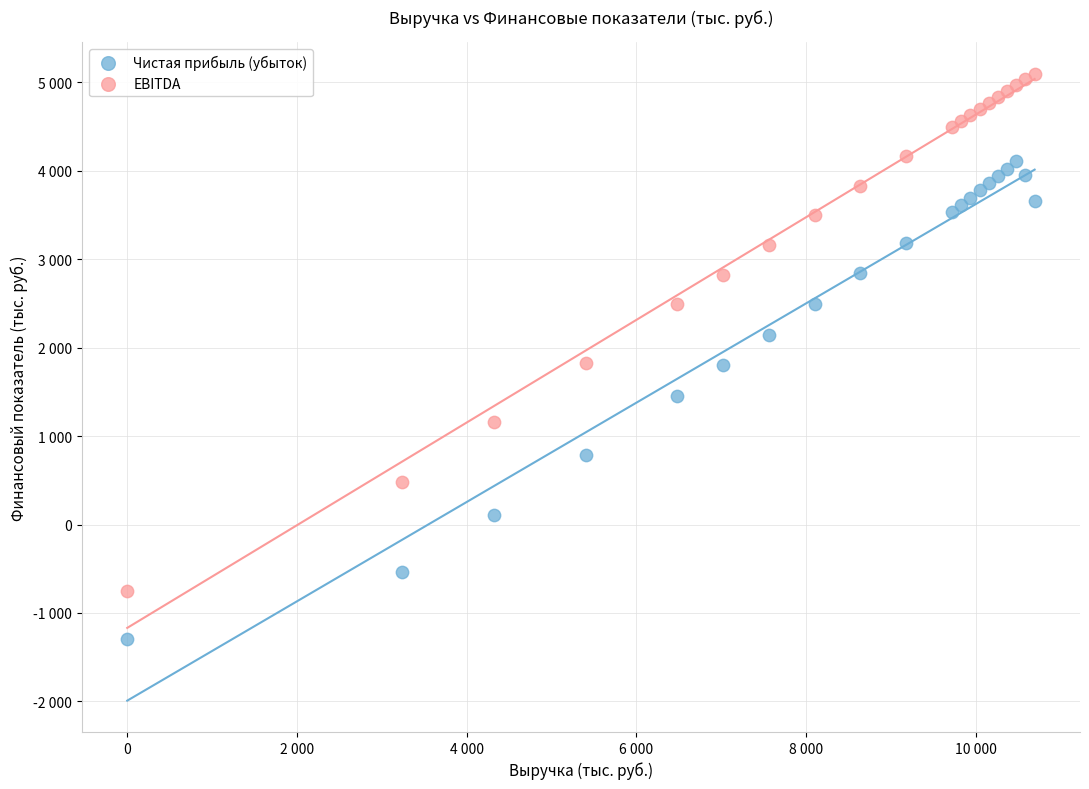

Which series reaches the maximum Y coordinate?

EBITDA